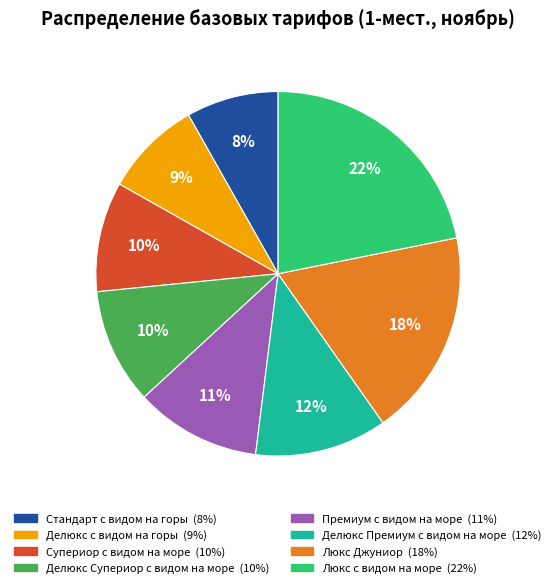

Between Делюкс Премиум с видом на море and Стандарт с видом на горы, which is larger?

Делюкс Премиум с видом на море